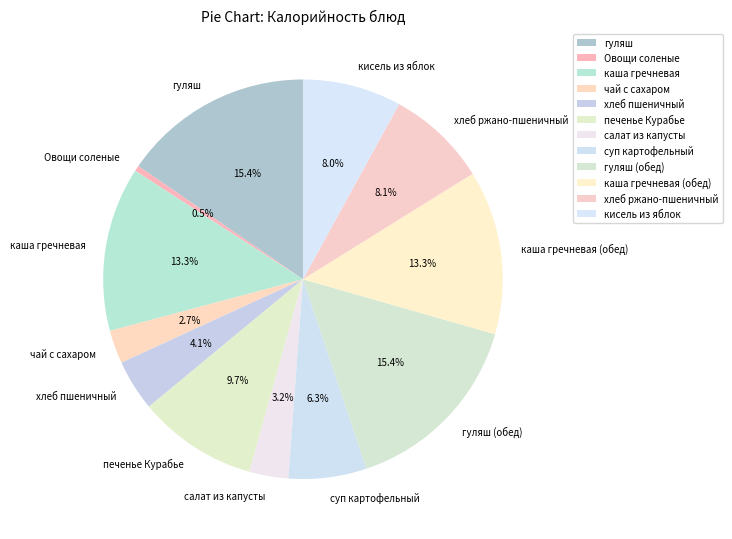

Which slice is the smallest?

Овощи соленые